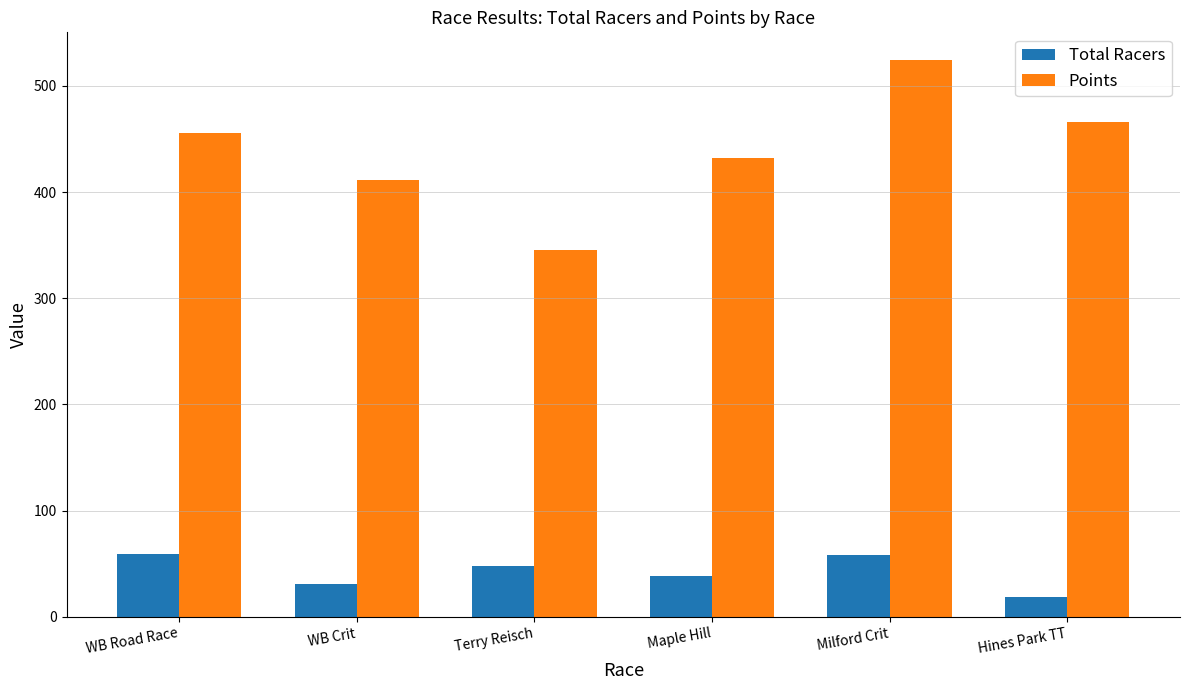

Between Maple Hill and Hines Park TT, which series saw the biggest shift?

Points